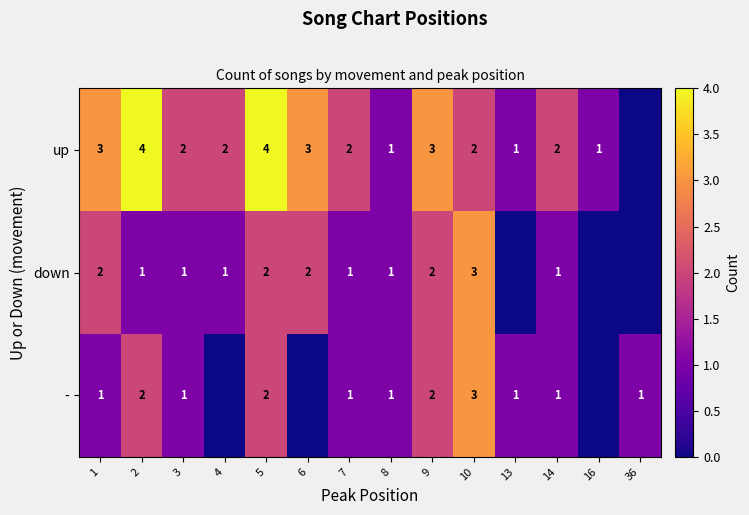

At which label is - closest to 1?

1